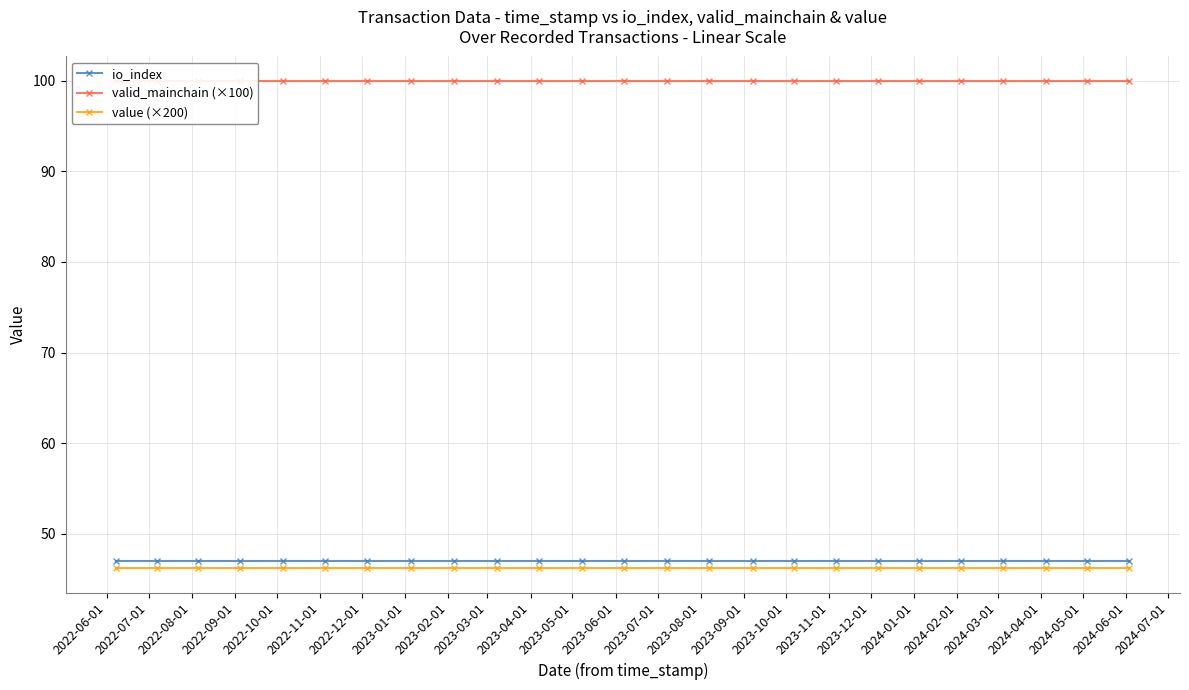

True or false: io_index and value (×200) intersect in this chart.

False